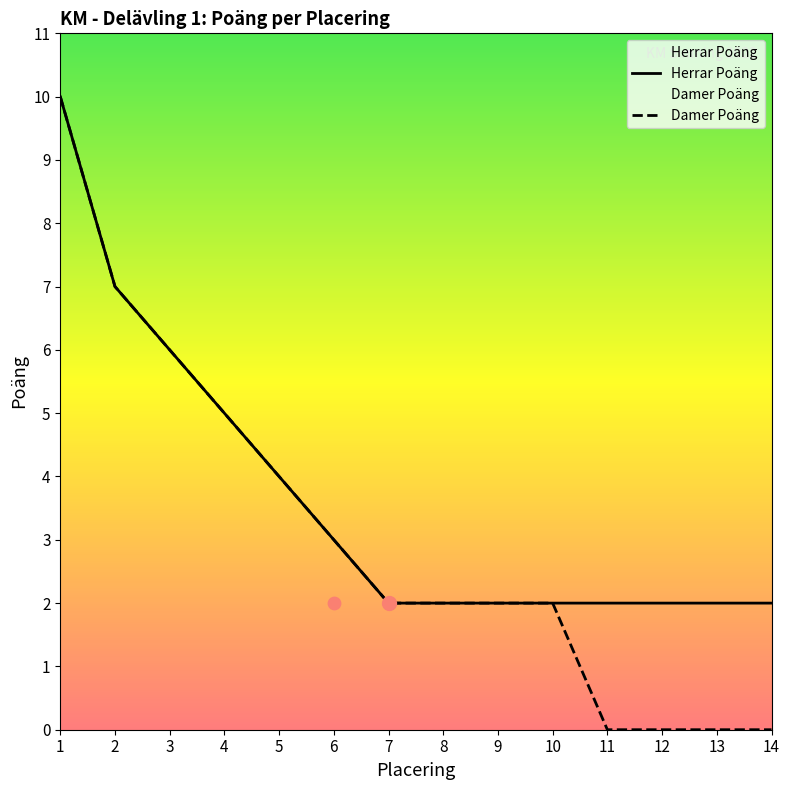

At how many categories does at least one series exceed 4?

4